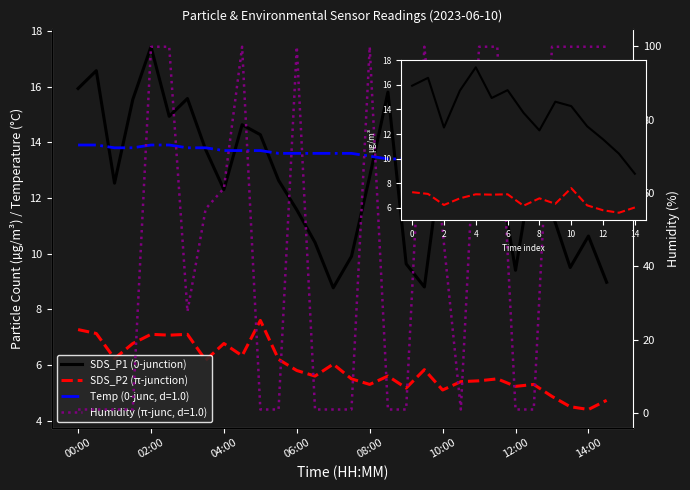

What is the difference between the maximum and second lowest values in the Temp series?

0.7